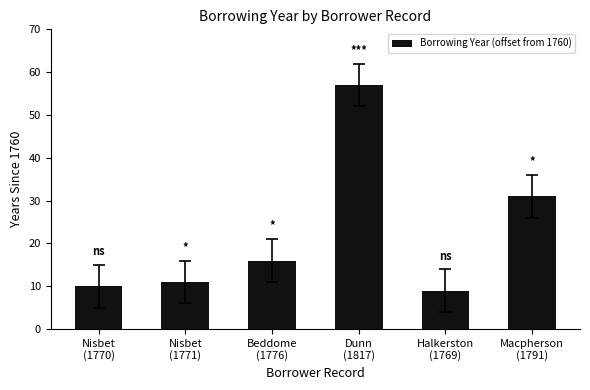

The value at Halkerston
(1769) is 6. True or false?

False